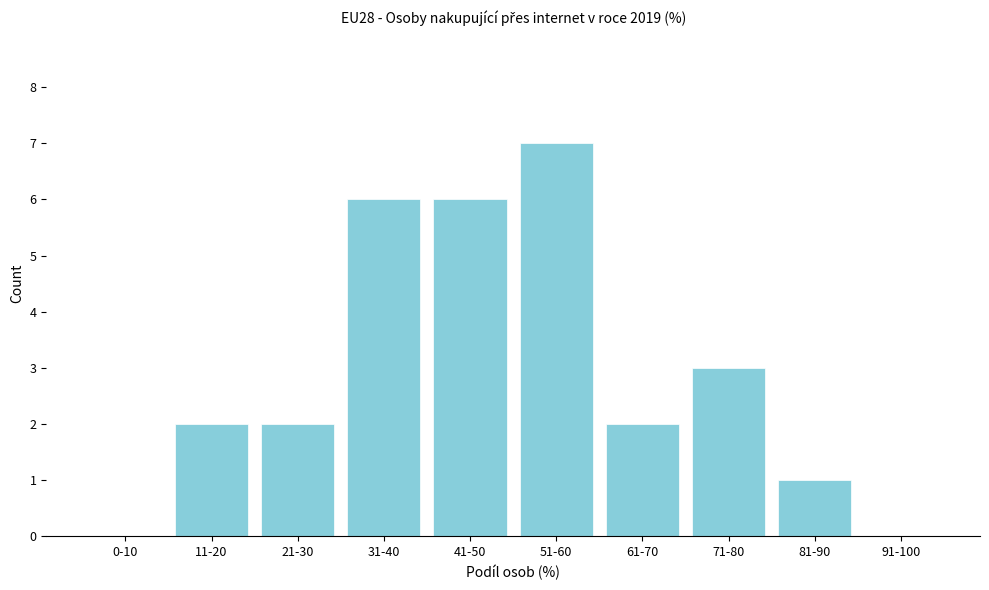

Reading left to right, transcribe all the data shown in this chart.

0-10=0	11-20=2	21-30=2	31-40=6	41-50=6	51-60=7	61-70=2	71-80=3	81-90=1	91-100=0